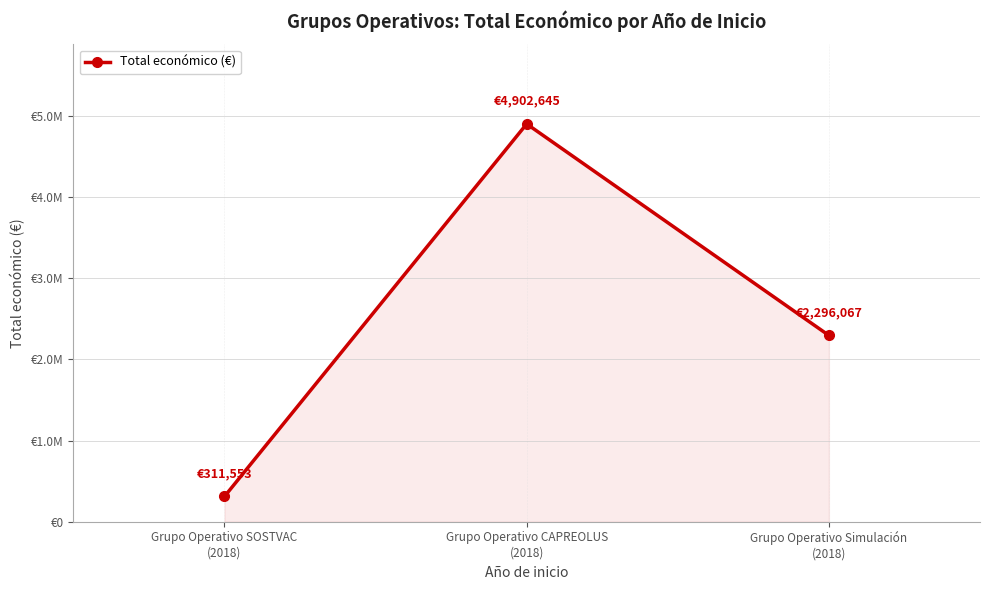

The chart shows a value of 311553 at Grupo Operativo SOSTVAC
(2018). True or false?

True